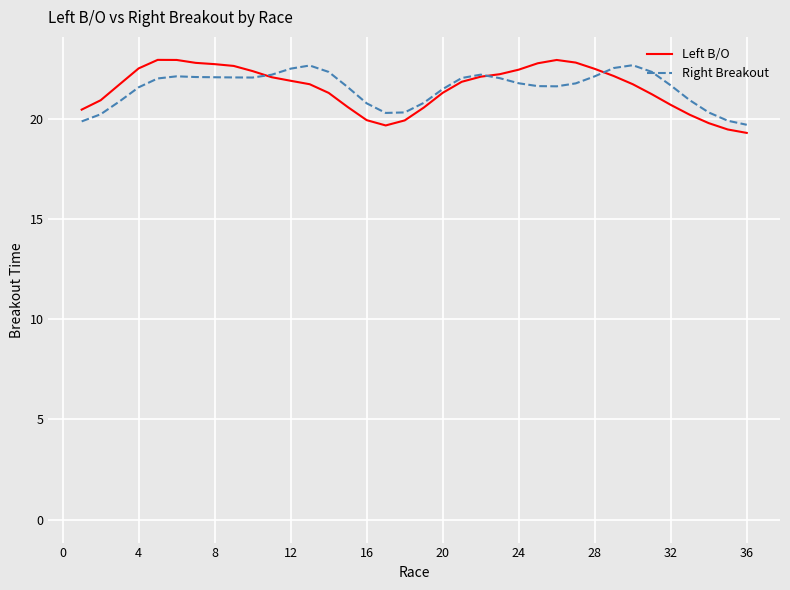

What is the greatest value displayed?

22.9